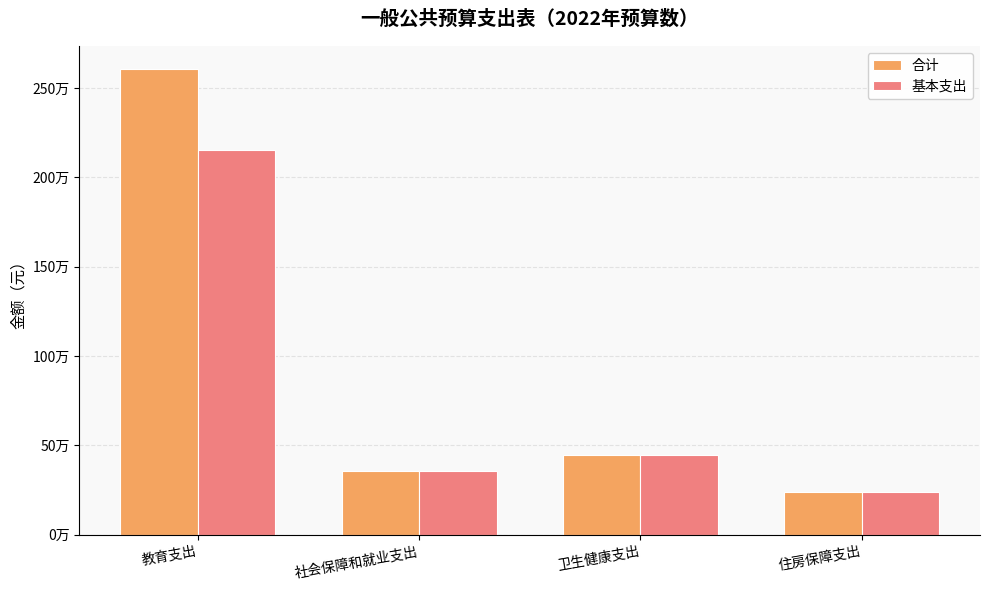

Read the 基本支出 value at 卫生健康支出.

444079.6